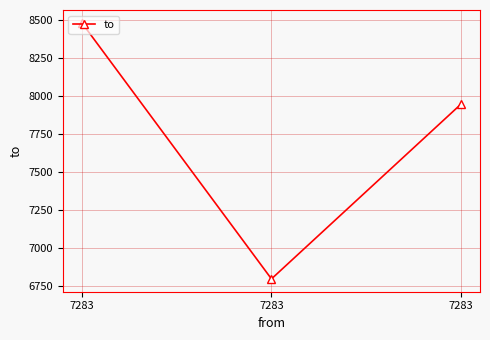

How many lines are shown in the chart?

1